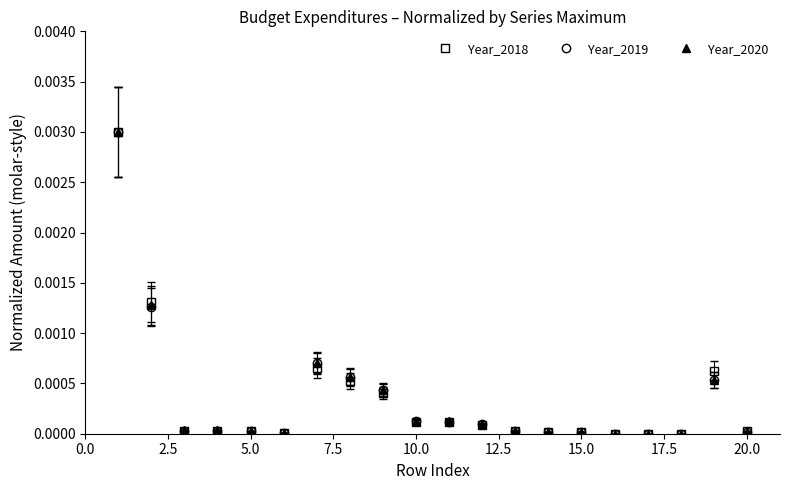

List the series in order of their overall mean, lowest first.

Year_2019, Year_2018, Year_2020